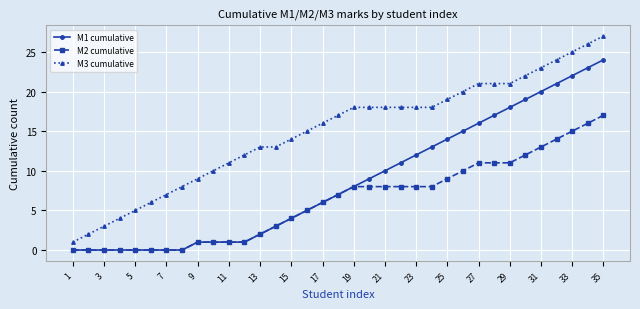

How many categories are shown in the chart?

35